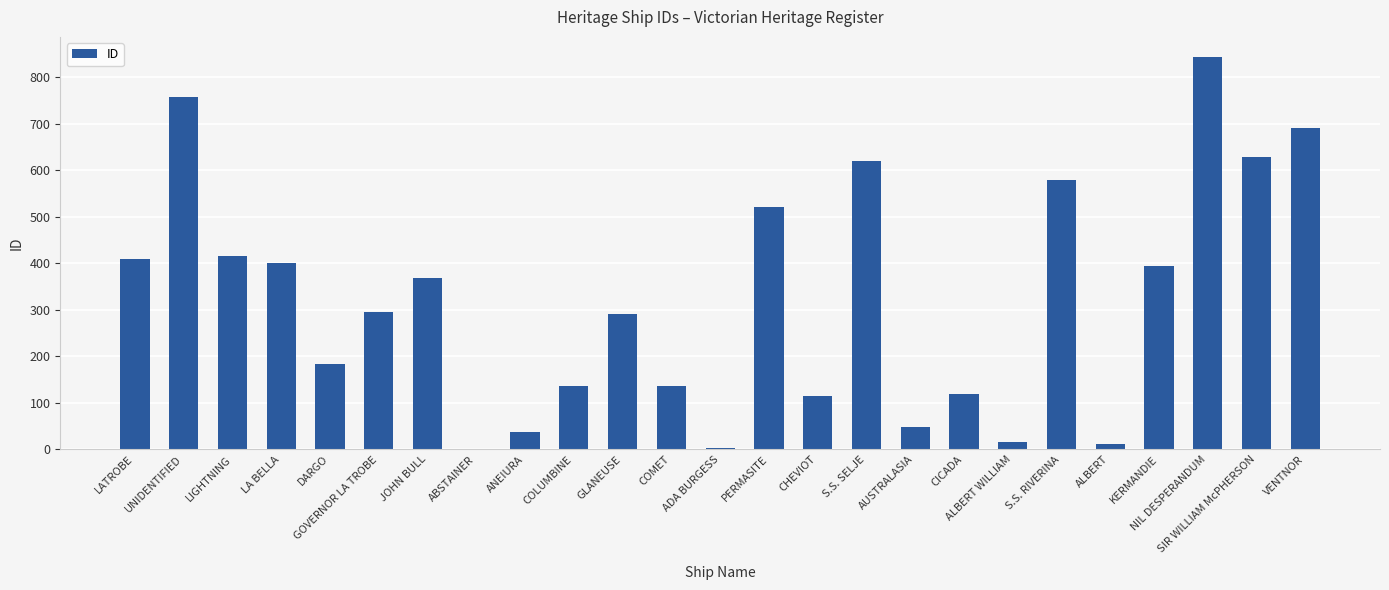

What is the greatest value displayed?

844